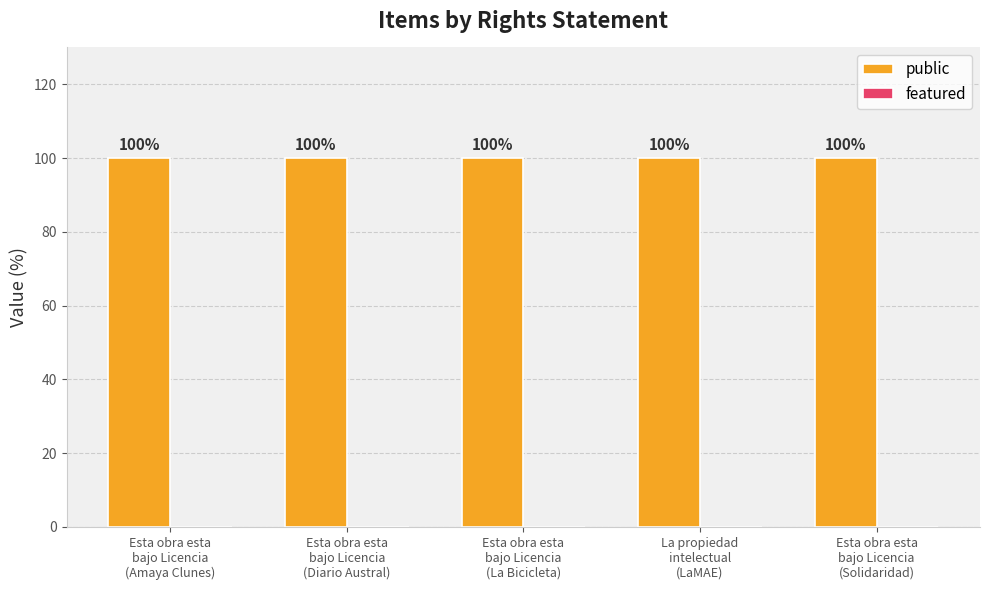

The value of public at Esta obra esta
bajo Licencia
(La Bicicleta) is 45. True or false?

False